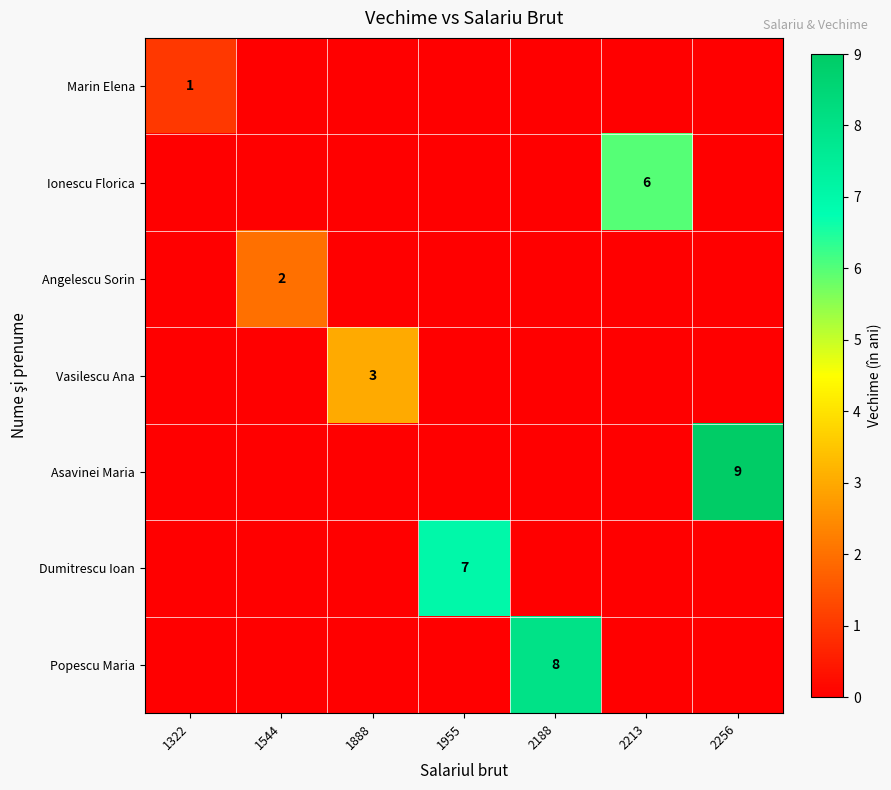

Is it true that Popescu Maria equals 4 at 2188?

False